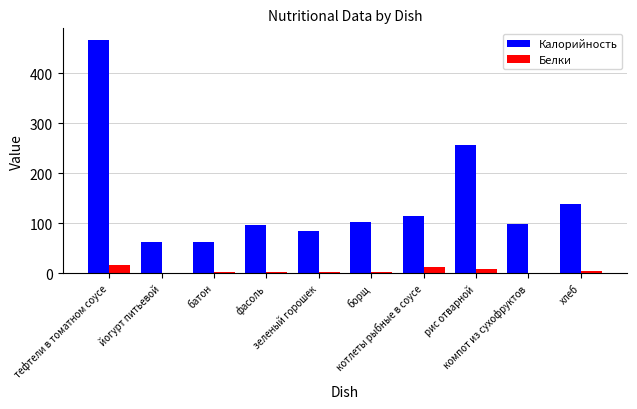

The value of Белки at компот из сухофруктов is 0.0. True or false?

True